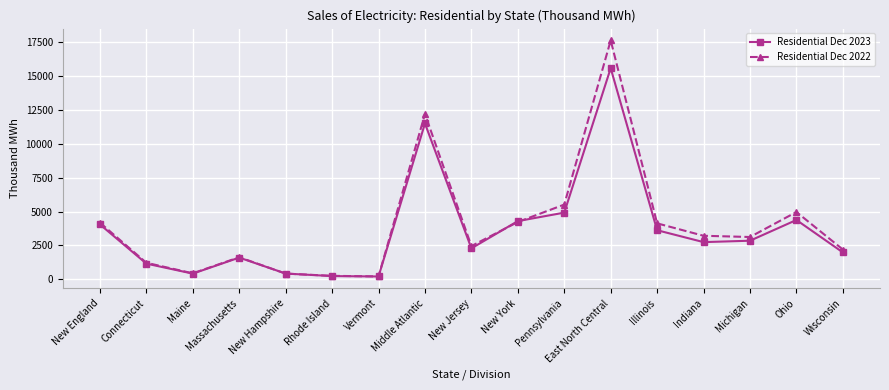

How many lines are shown in the chart?

2